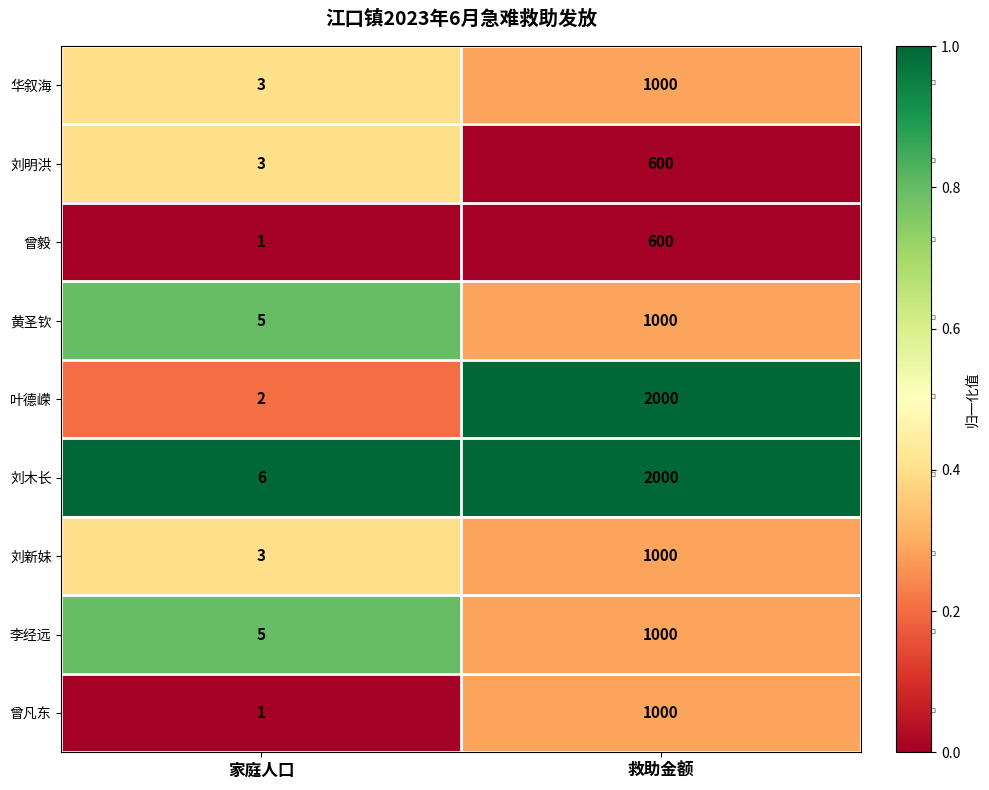

Reading left to right, list all the values displayed in this chart.

华叙海: 3	1000
刘明洪: 3	600
曾毅: 1	600
黄圣钦: 5	1000
叶德嵘: 2	2000
刘木长: 6	2000
刘新妹: 3	1000
李经远: 5	1000
曾凡东: 1	1000